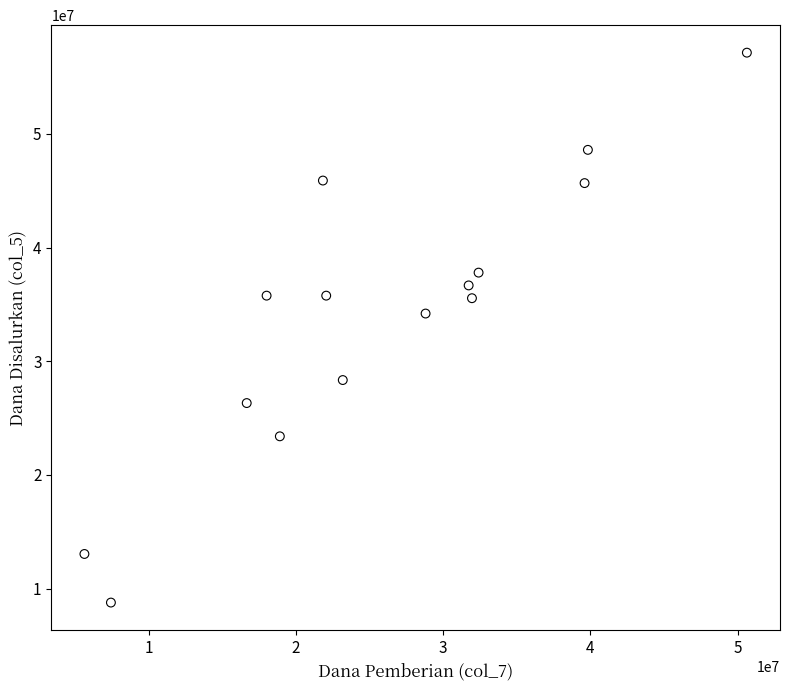

What Y value in the scatter plot is closest to 32962500?

34200000